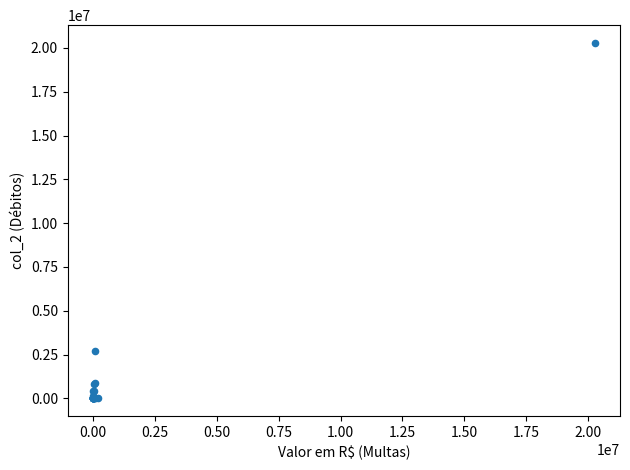

What Y value in the scatter plot is closest to 10143053?

2678398.8